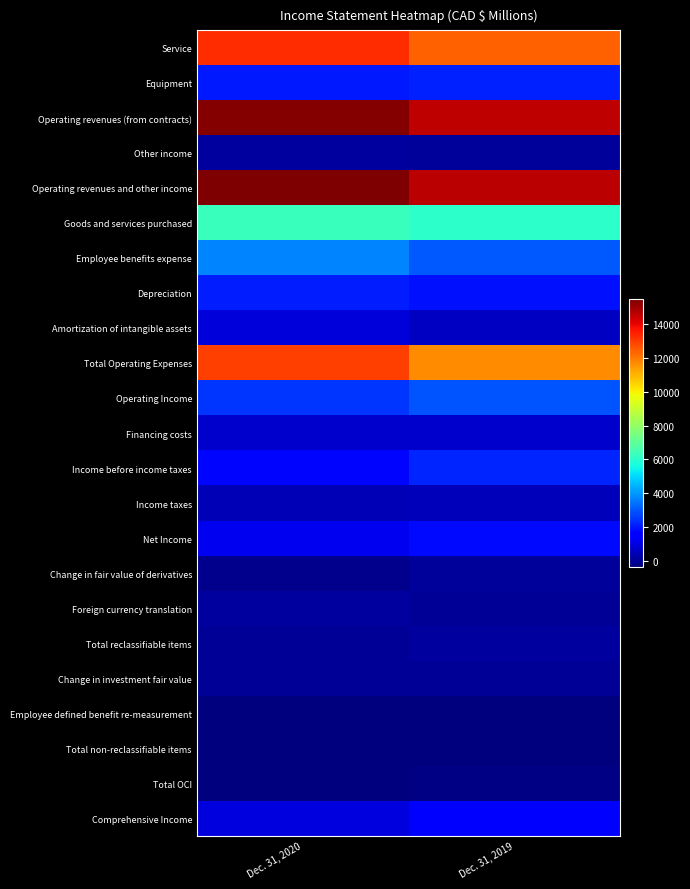

How many series are shown in this chart?

23